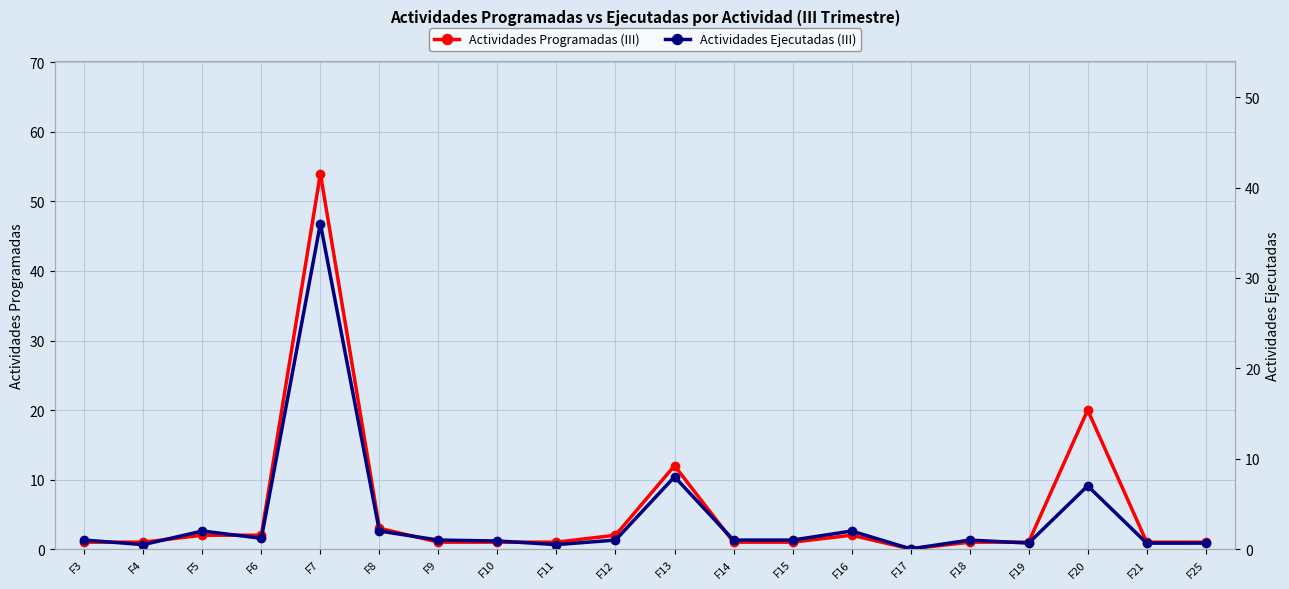

At which category does the chart reach its peak across all series?

F7